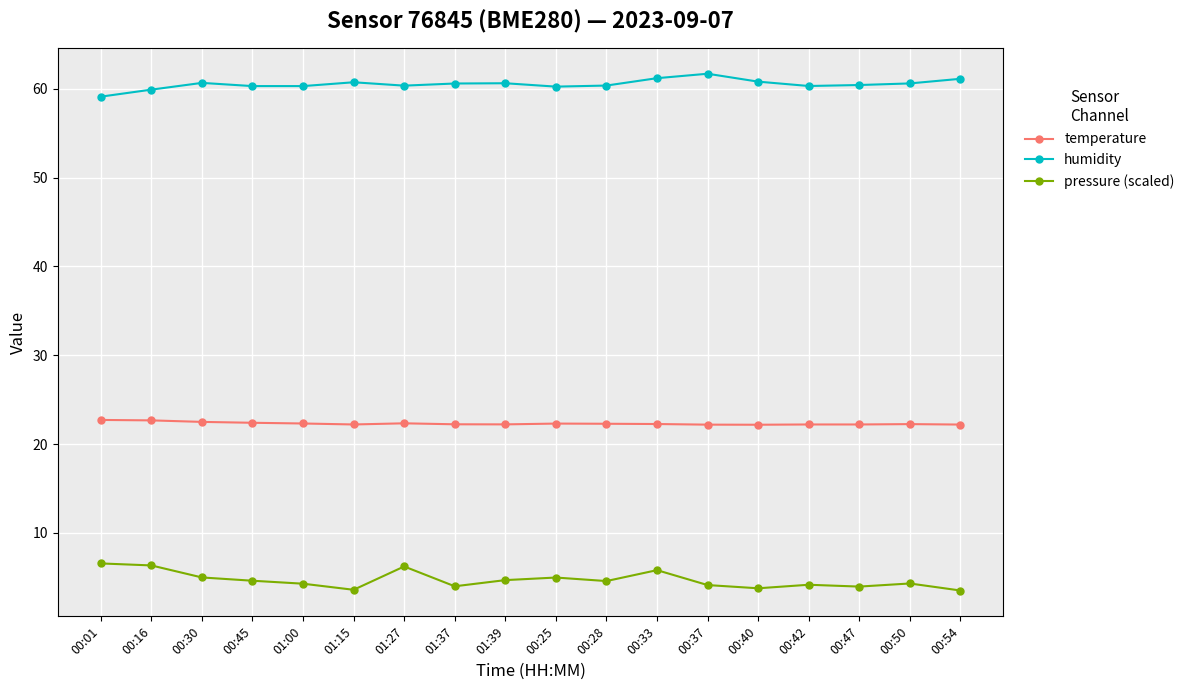

Where does the pressure (scaled) series first go above 4?

00:01